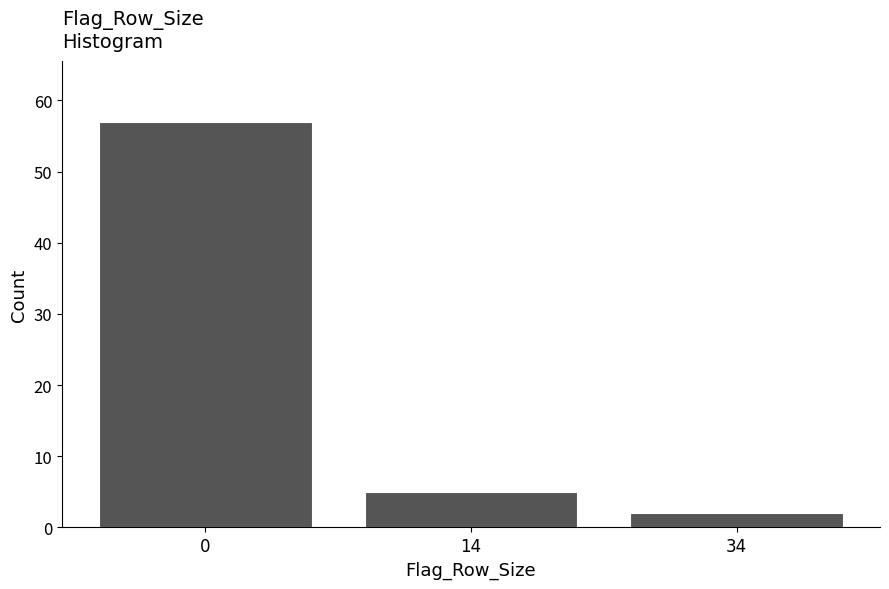

Reading left to right, what are all the values shown in this chart?

57	5	2